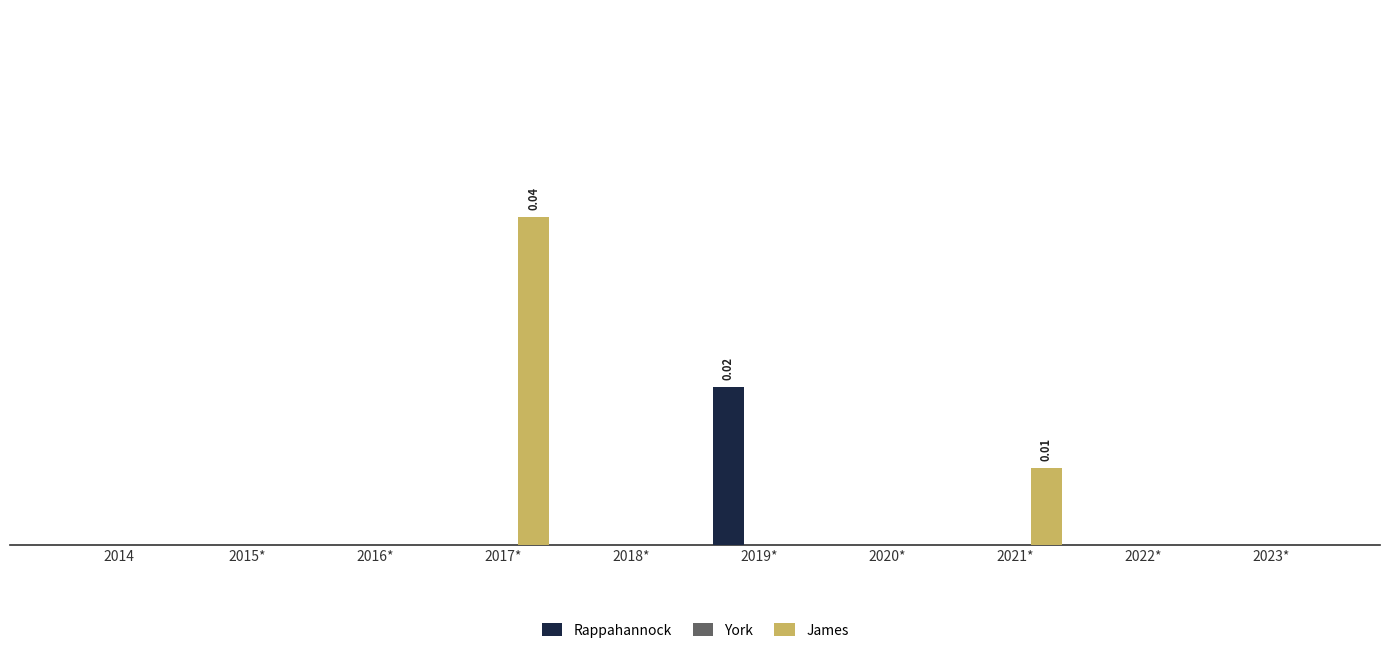

What position from the right is 2021*?

3